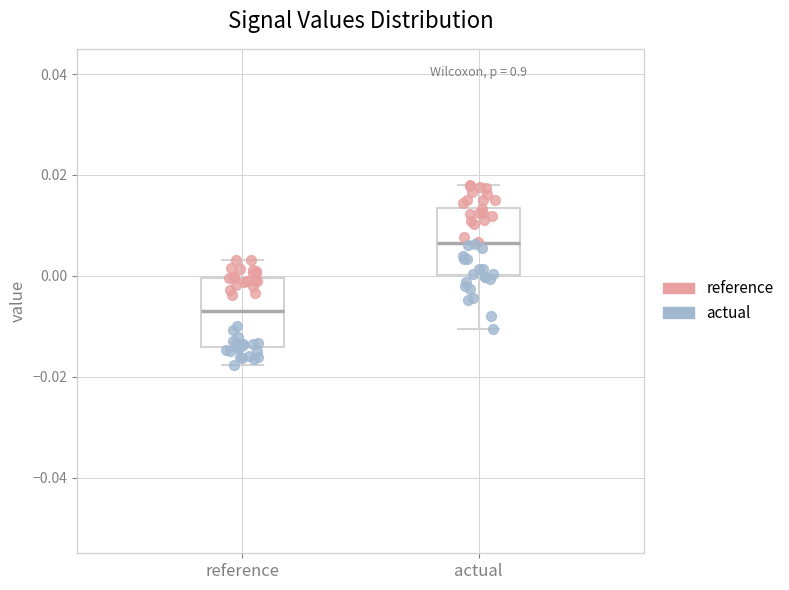

Where is the lower edge of the box for actual on the y-axis? The values are not printed on the chart, so give them approximately, as read against the axis.

0.000